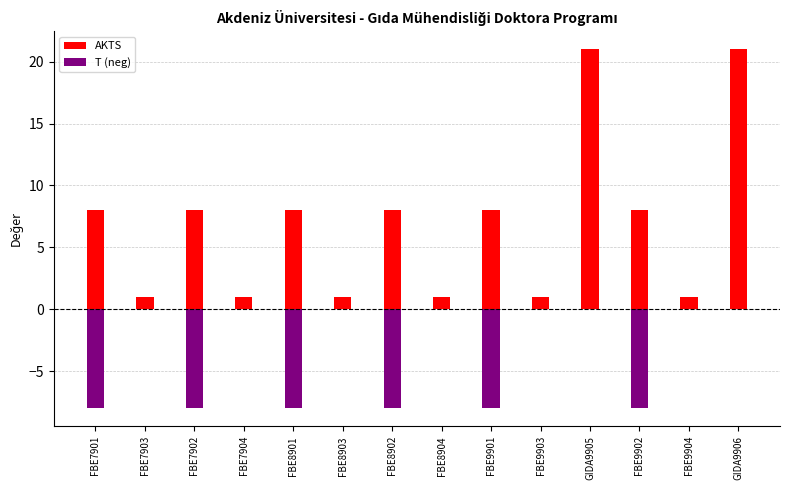

What is the maximum value shown in the chart?

21